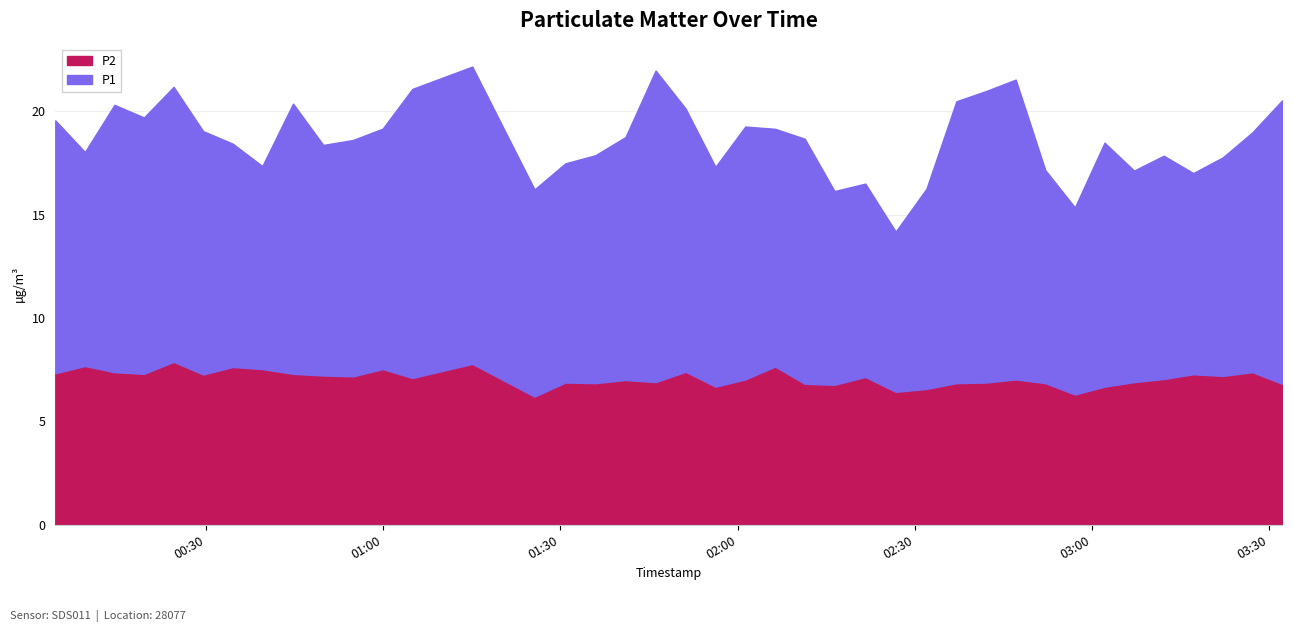

Reading left to right, extract all data points from this chart.

2022-10-16T00:04:28=7.3	2022-10-16T00:09:29=7.7	2022-10-16T00:14:29=7.4	2022-10-16T00:19:29=7.3	2022-10-16T00:24:30=7.9	2022-10-16T00:29:30=7.3	2022-10-16T00:34:31=7.6	2022-10-16T00:39:31=7.5	2022-10-16T00:44:43=7.3	2022-10-16T00:49:50=7.2	2022-10-16T00:54:53=7.2	2022-10-16T00:59:54=7.5	2022-10-16T01:04:55=7.1	2022-10-16T01:15:04=7.8	2022-10-16T01:25:36=6.2	2022-10-16T01:30:49=6.9	2022-10-16T01:35:53=6.8	2022-10-16T01:41:00=7.0	2022-10-16T01:46:06=6.9	2022-10-16T01:51:11=7.4	2022-10-16T01:56:14=6.7	2022-10-16T02:01:17=7.0	2022-10-16T02:06:20=7.7	2022-10-16T02:11:21=6.8	2022-10-16T02:16:23=6.8	2022-10-16T02:21:36=7.2	2022-10-16T02:26:45=6.4	2022-10-16T02:31:57=6.6	2022-10-16T02:37:01=6.8	2022-10-16T02:42:04=6.9	2022-10-16T02:47:04=7.0	2022-10-16T02:52:05=6.8	2022-10-16T02:57:05=6.3	2022-10-16T03:02:06=6.7	2022-10-16T03:07:06=6.9	2022-10-16T03:12:07=7.0	2022-10-16T03:17:08=7.3	2022-10-16T03:22:08=7.2	2022-10-16T03:27:08=7.4	2022-10-16T03:32:09=6.8